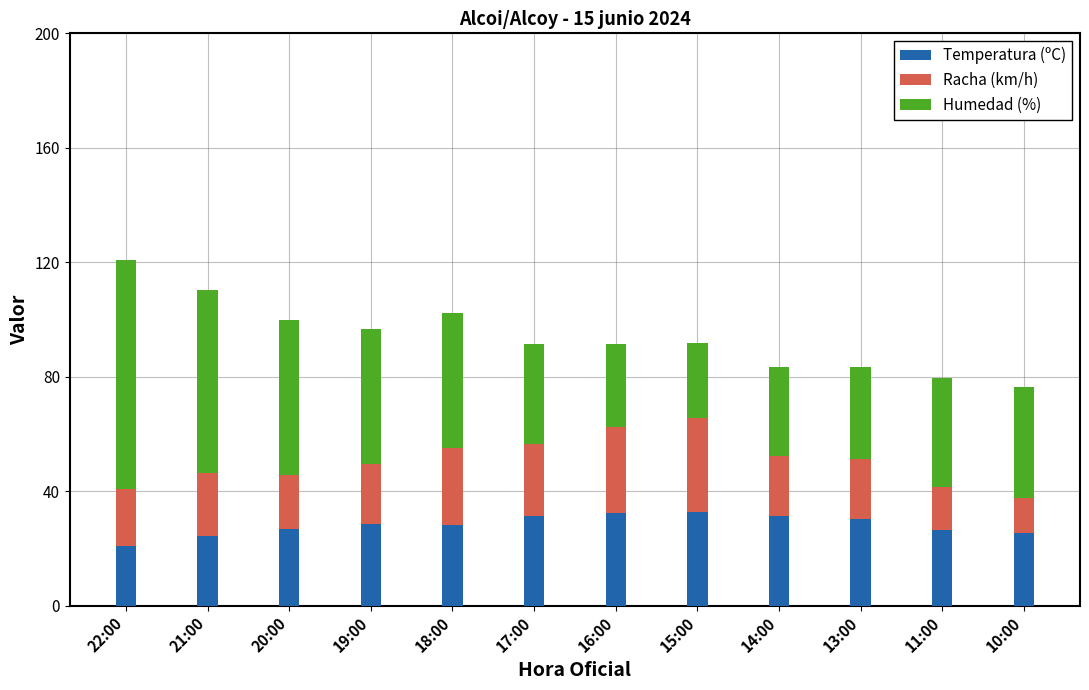

What is the lowest value of the Temperatura (ºC) series?

20.8